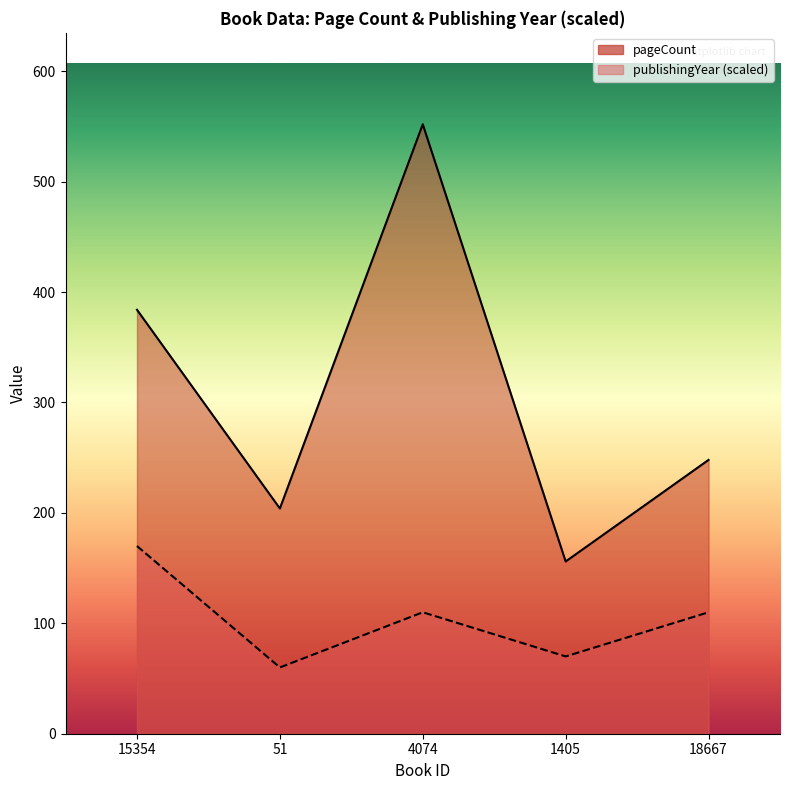

Reading right to left, list all the values displayed in this chart.

pageCount: 248	156	552	204	384
publishingYear: 110	70	110	60	170